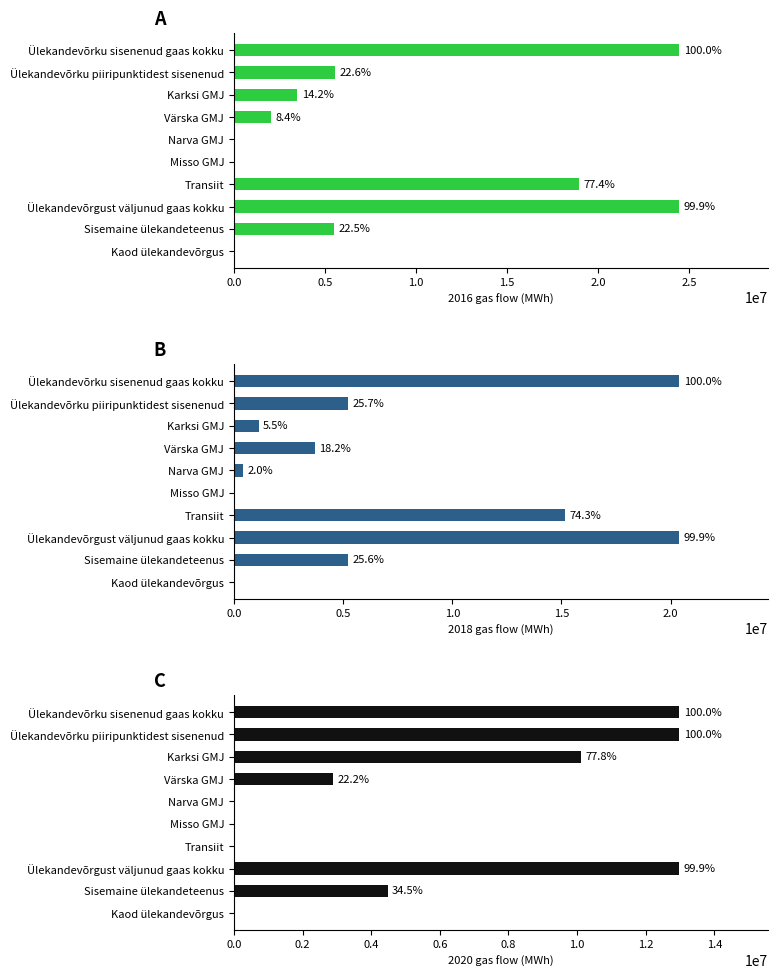

Reading right to left, what are all the values shown in this chart?

2016: 14884.5	5496698.6	24437559.0	18938881.1	1142.7	0.0	2045186.5	3483179.9	5529509.2	24468390.3
2017: 12381.2	5216403.2	20379756.7	15154510.1	1086.9	402396.3	3713893.5	1123660.0	5241036.7	20395546.7
2020: 6140.5	4480130.8	12961995.3	0.0	1046.9	0.0	2876218.7	10100656.1	12977921.7	12977921.7